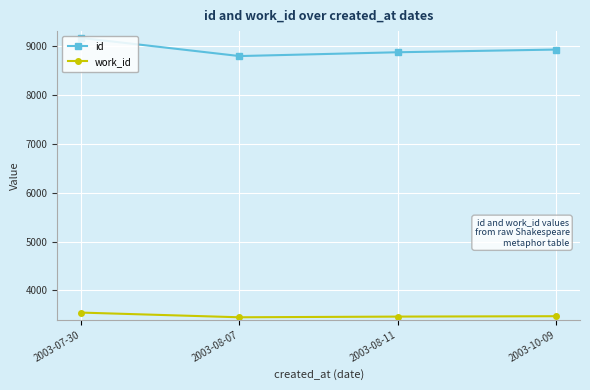

At which label is id closest to 8975?

2003-10-09